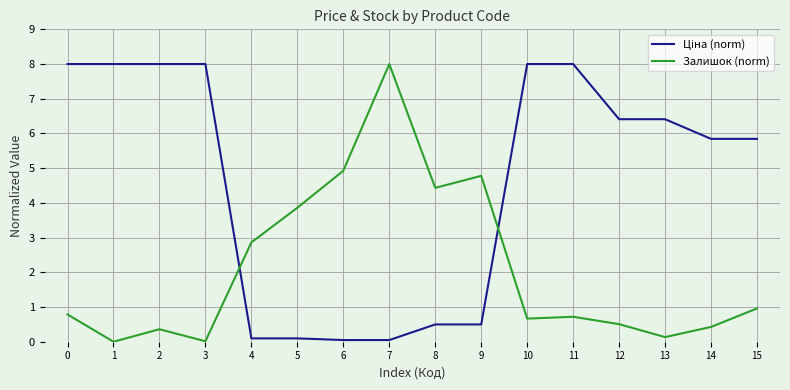

Is it true that Залишок (norm) equals 0.7 at 10?

True